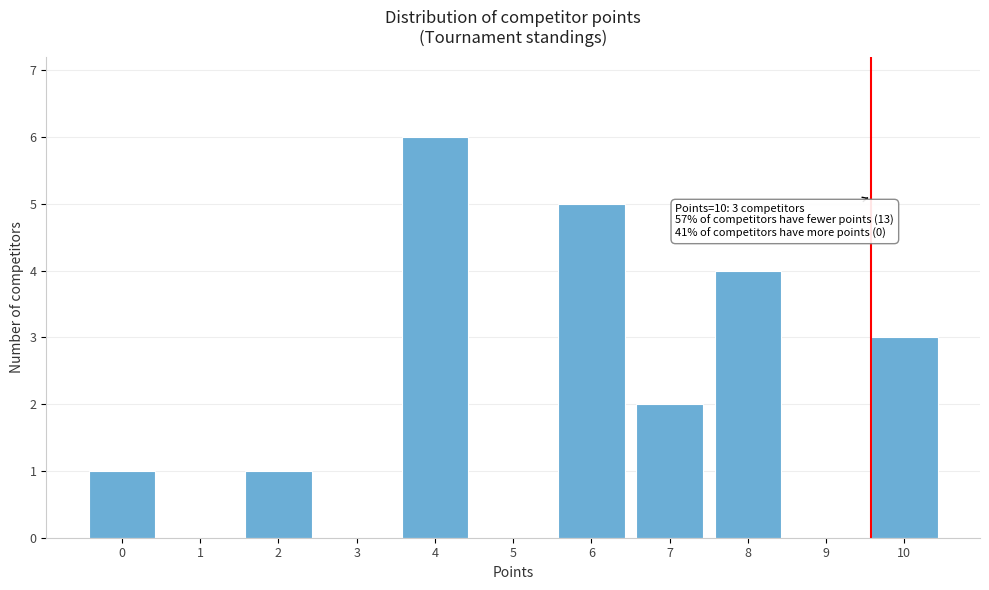

Reading left to right, what are all the values shown in this chart?

0=1	1=0	2=1	3=0	4=6	5=0	6=5	7=2	8=4	9=0	10=3